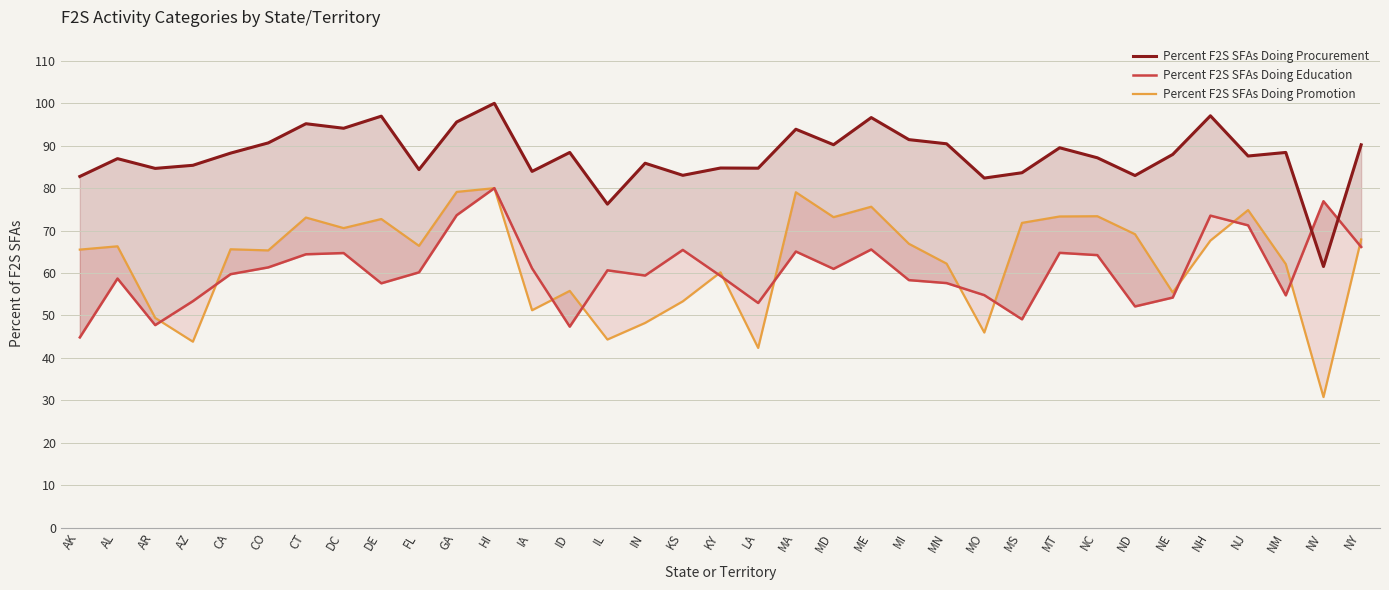

What is the minimum value for Percent F2S SFAs Doing Education?

44.8